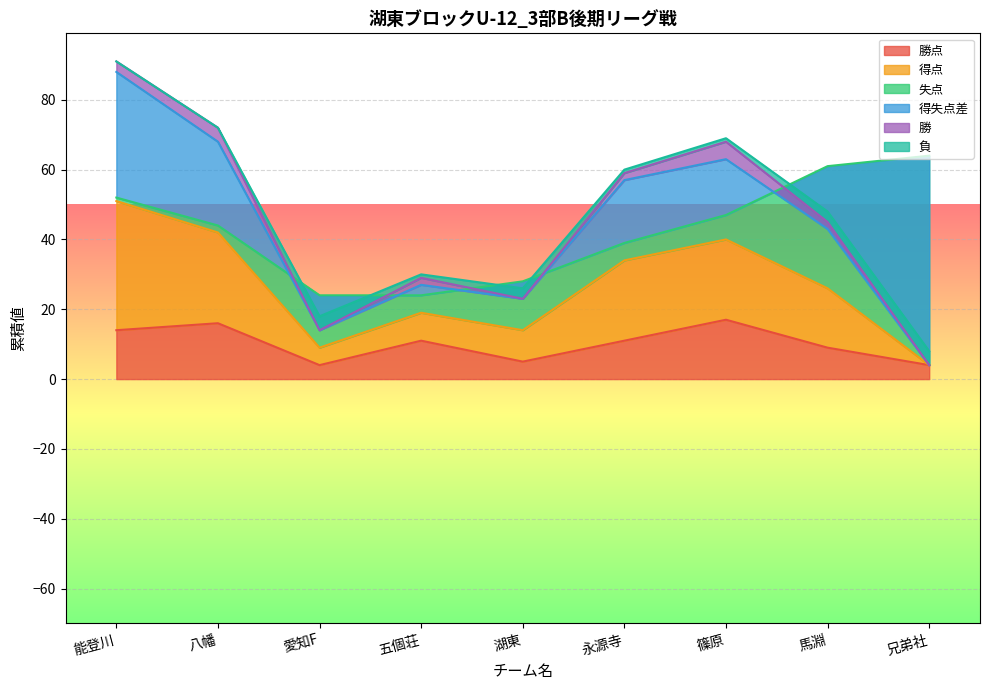

Which series changed the most between 永源寺 and 篠原?

勝点